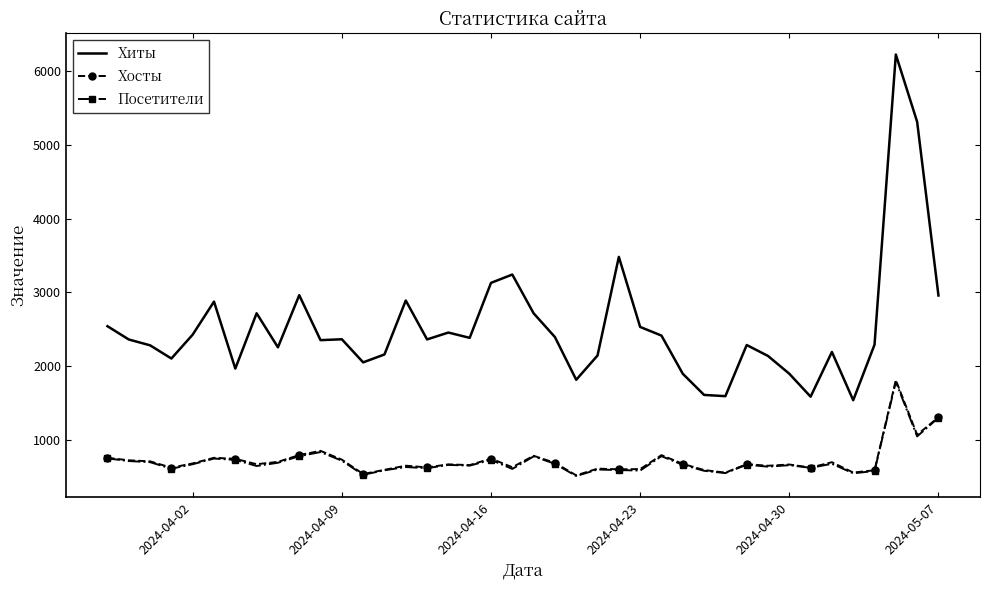

True or false: Хосты has more than 2 interior local peaks.

True